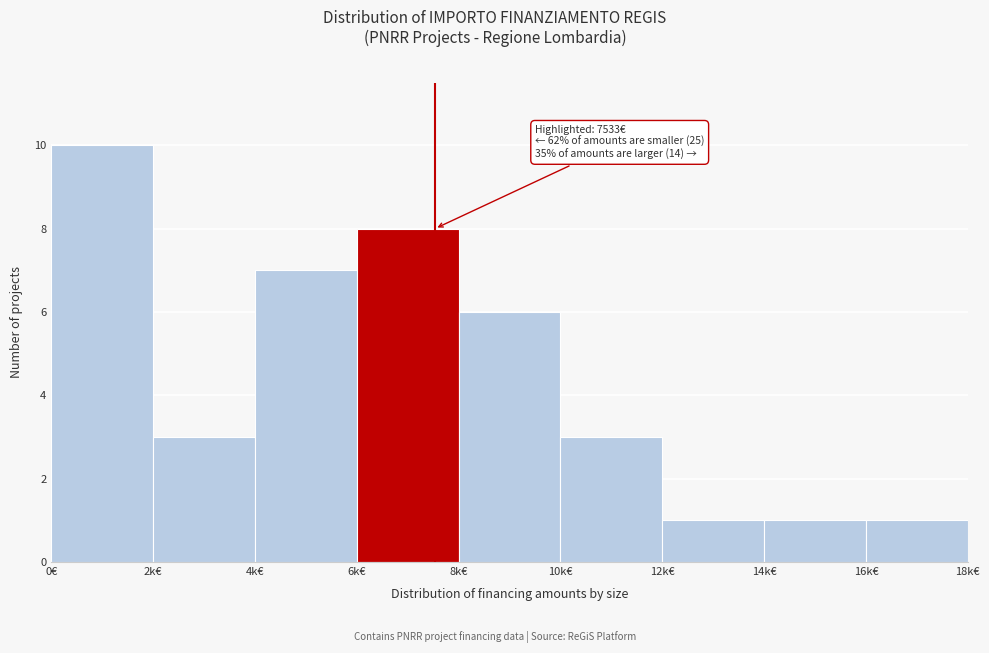

Reading left to right, list all the values displayed in this chart.

0€=10	2k€=3	4k€=7	6k€=8	8k€=6	10k€=3	12k€=1	14k€=1	16k€=1